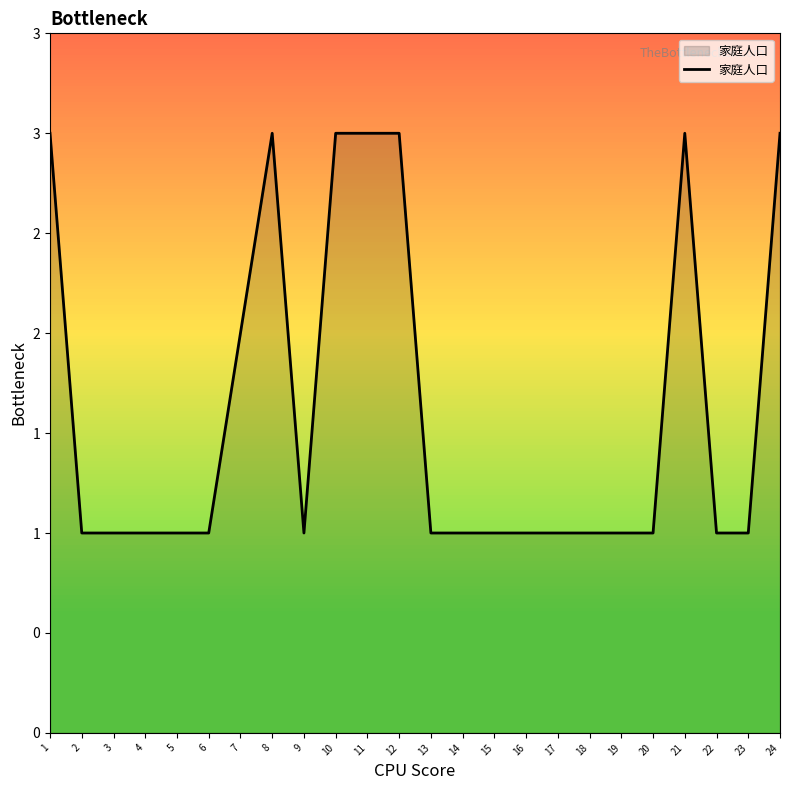

What is the approximate value at 21?

3